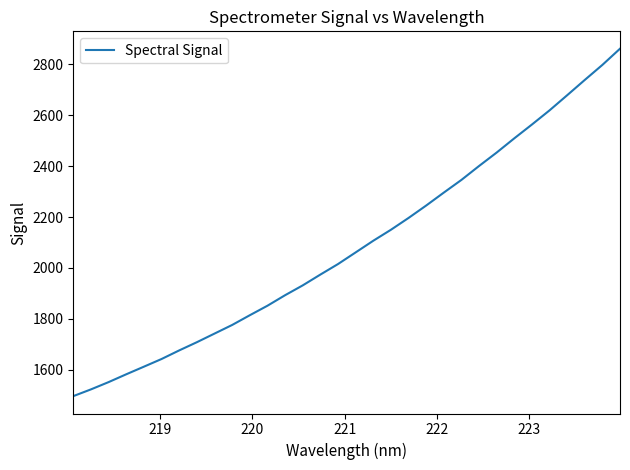

What is the maximum value shown in the chart?

2861.0